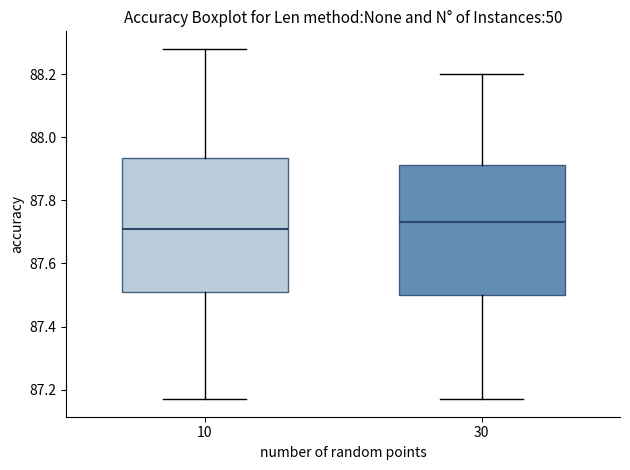

Reading left to right, read every box against the y-axis: the position of its median line, the range the box covers, and the ends of its whiskers. The values are not printed on the chart, so give them approximately, as read against the axis.

10: median 87.72, box 87.52 to 87.94, whiskers 87.18 to 88.28
30: median 87.74, box 87.50 to 87.92, whiskers 87.18 to 88.20